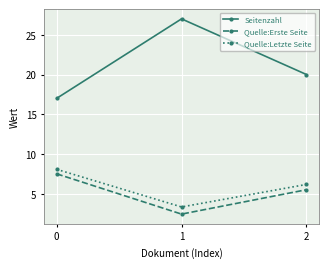

What is the difference between the Quelle:Erste Seite values at 1 and 0?

5.1